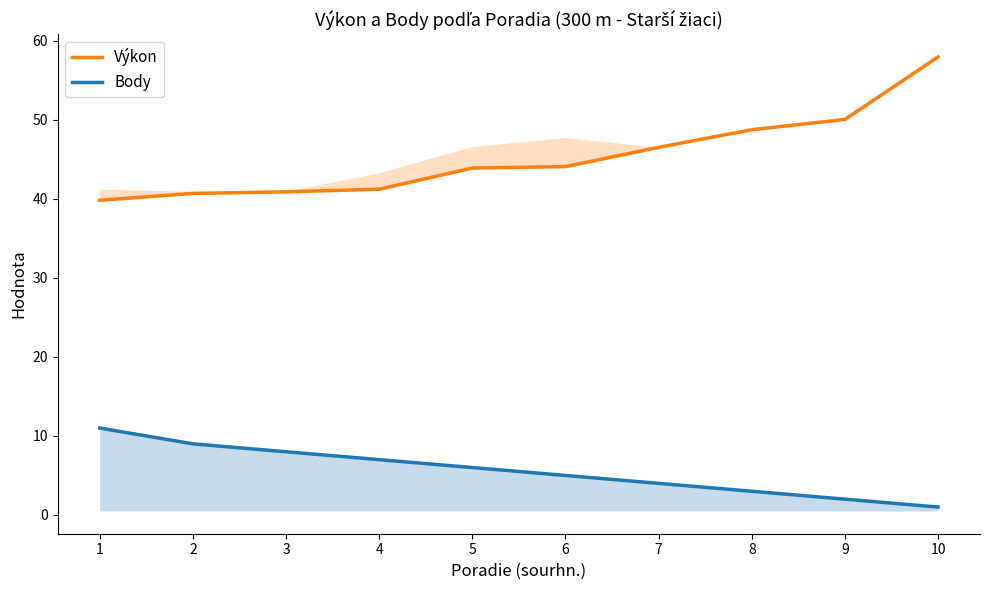

Read the Body value at 3.

8